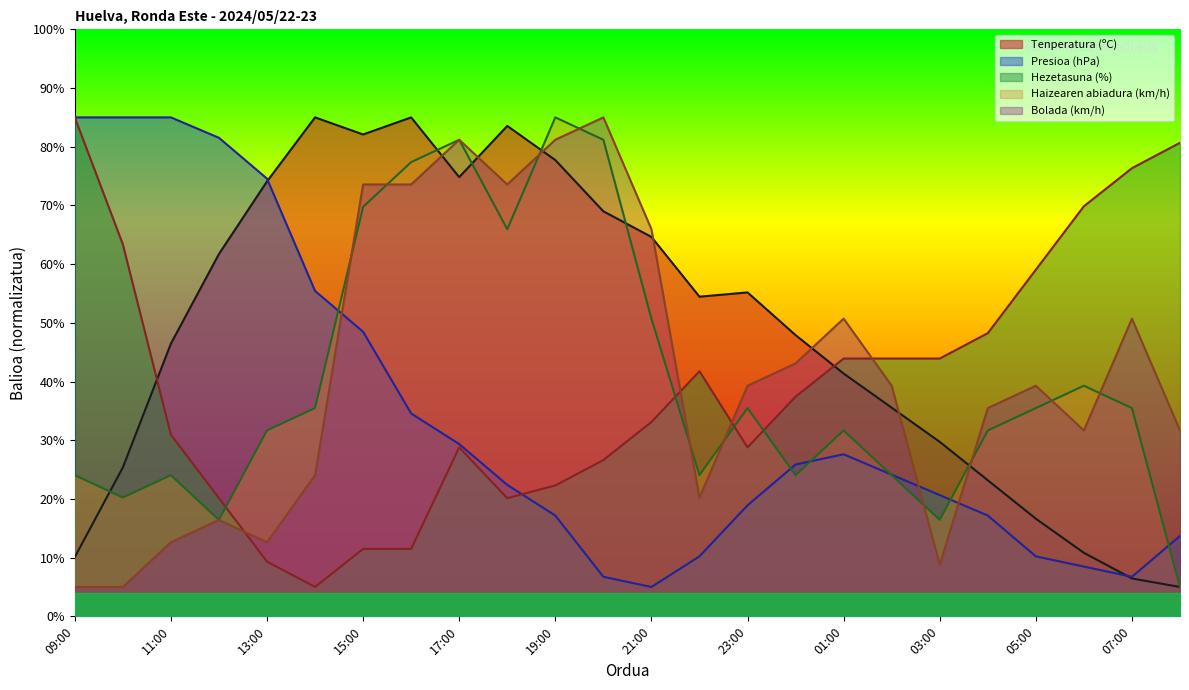

The value of Tenperatura (ºC) at 19:00 is 77.7. True or false?

True